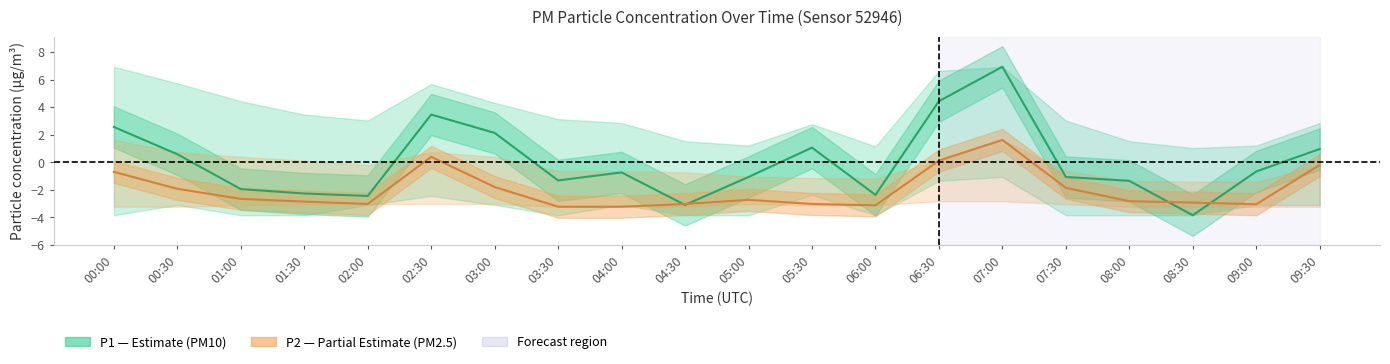

What is the highest value of the P2 (PM2.5) series?

1.6